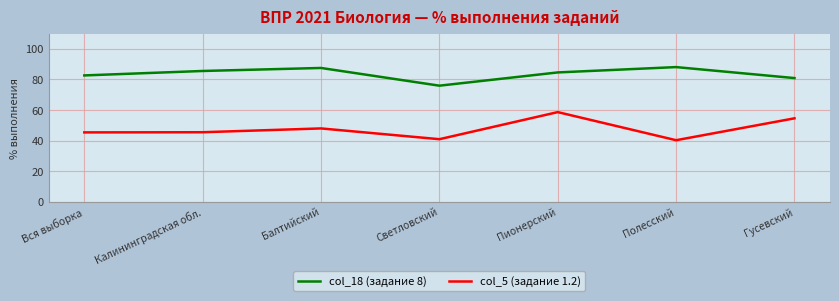

What is the difference between the highest and lowest values at Полесский?

47.8